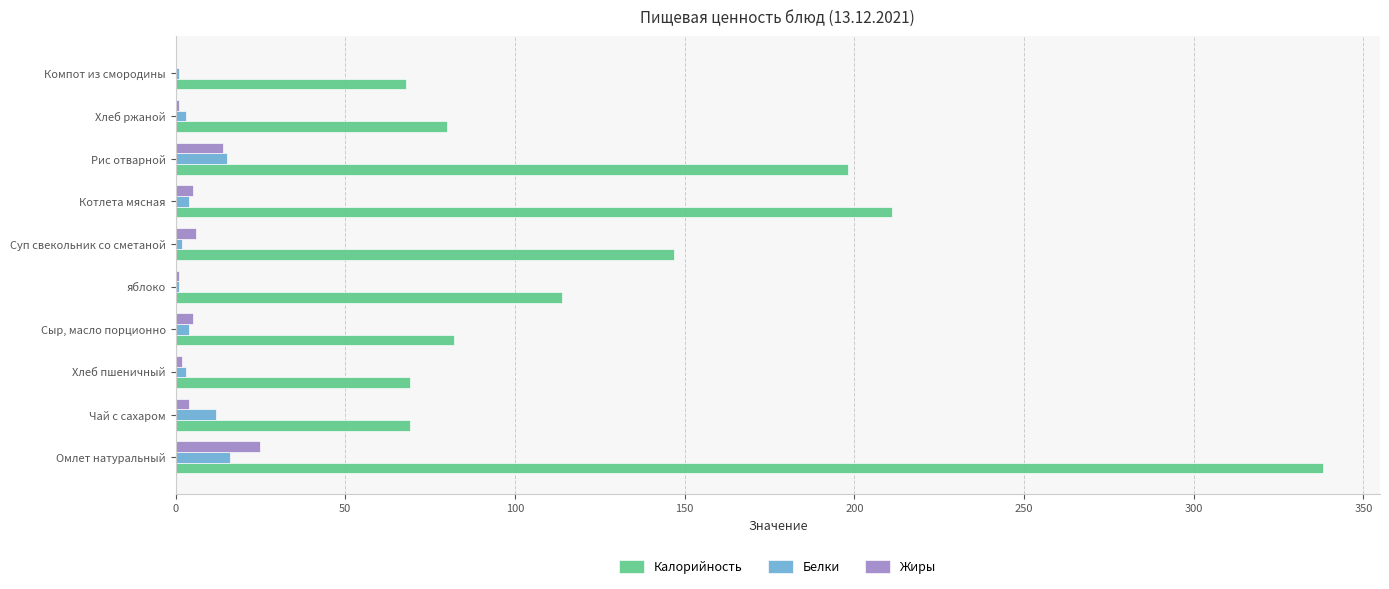

At which label does Жиры reach its peak?

Омлет натуральный